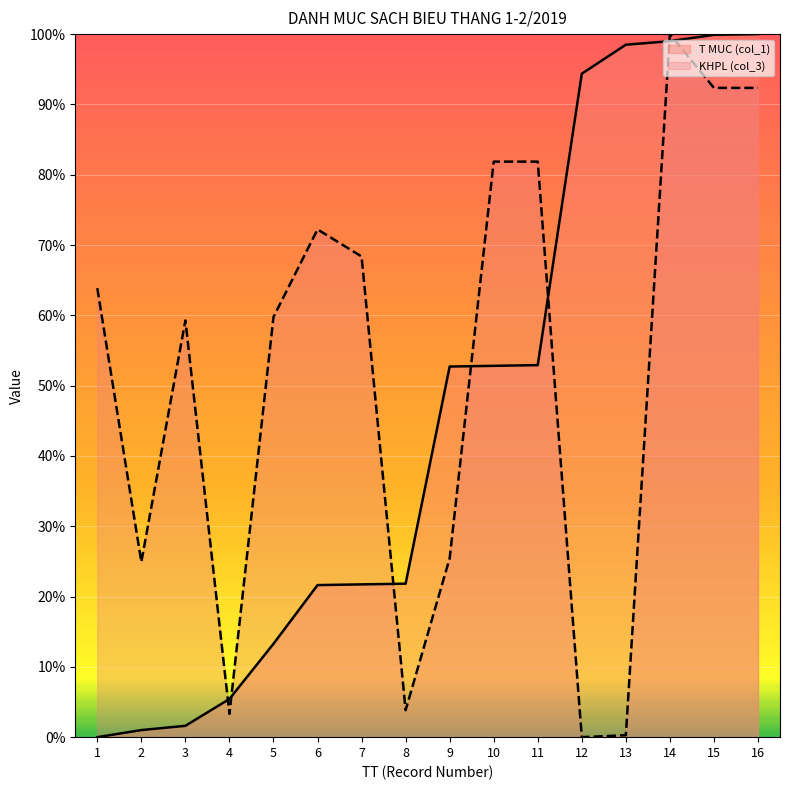

After their last crossing, which series has the higher values: KHPL (col_3) or T MUC (col_1)?

T MUC (col_1)